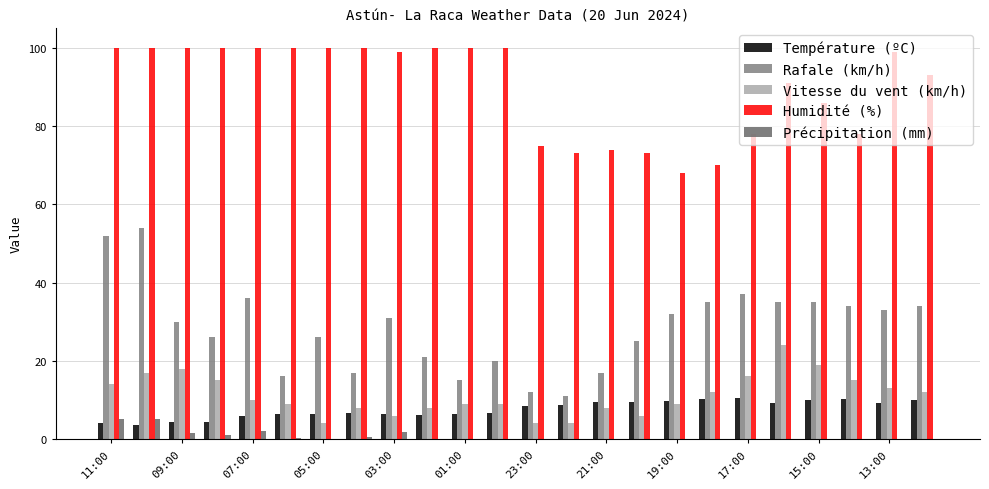

Are the bars horizontal?

No